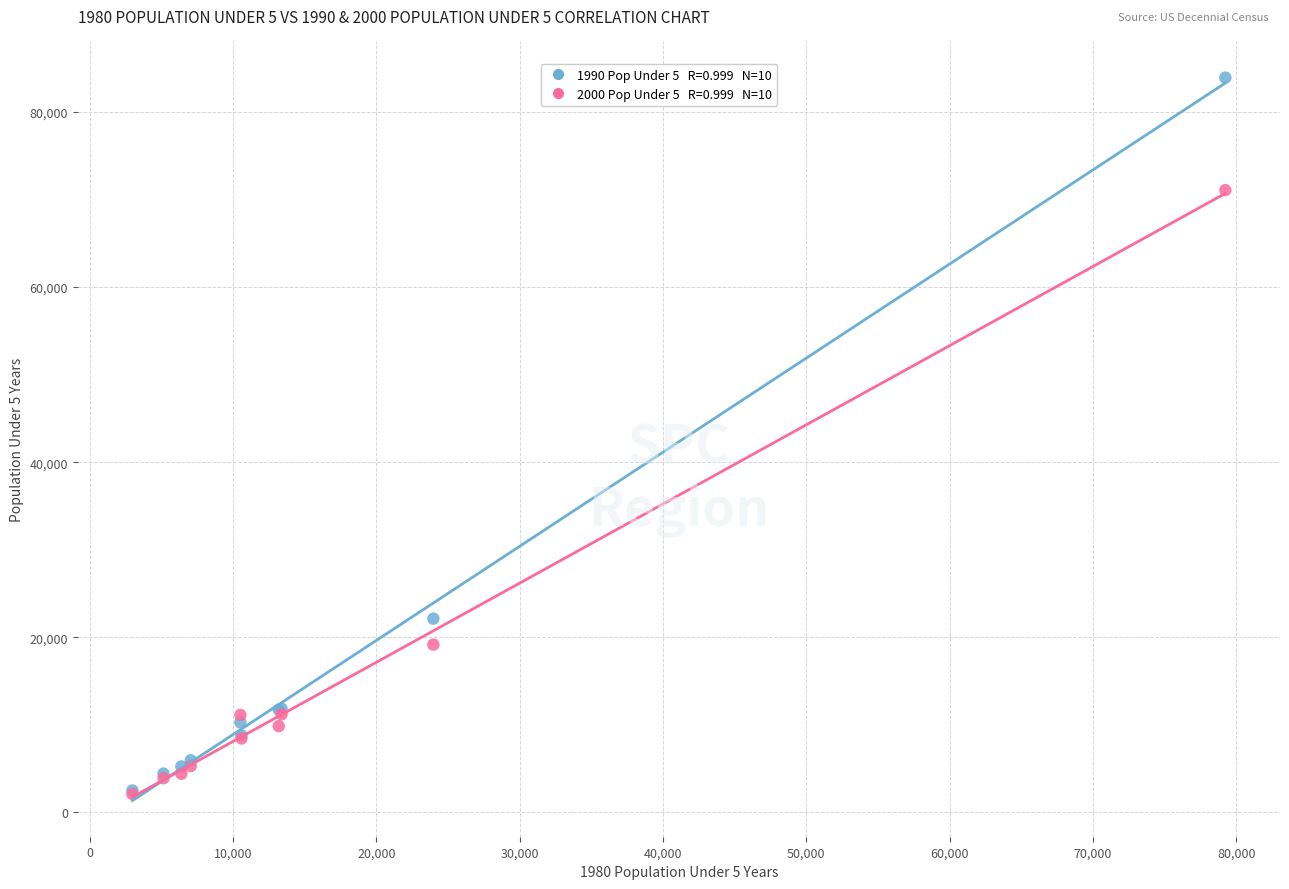

Across all series, what Y value is closest to 43015?

22136